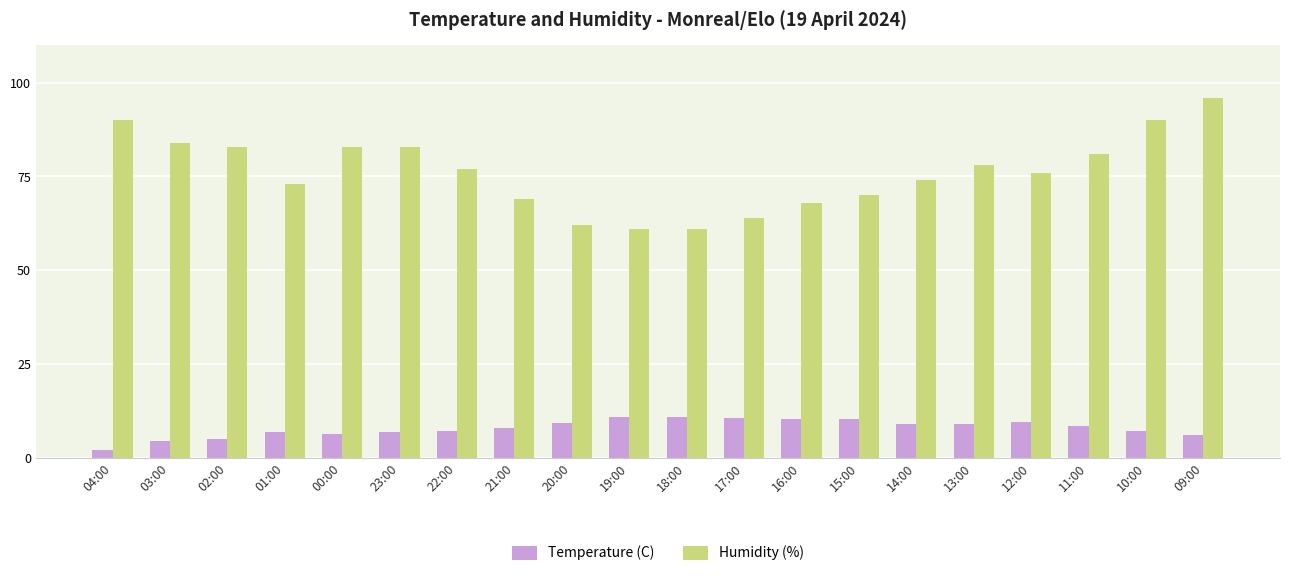

How many values in the Humidity (%) series are below 77?

10